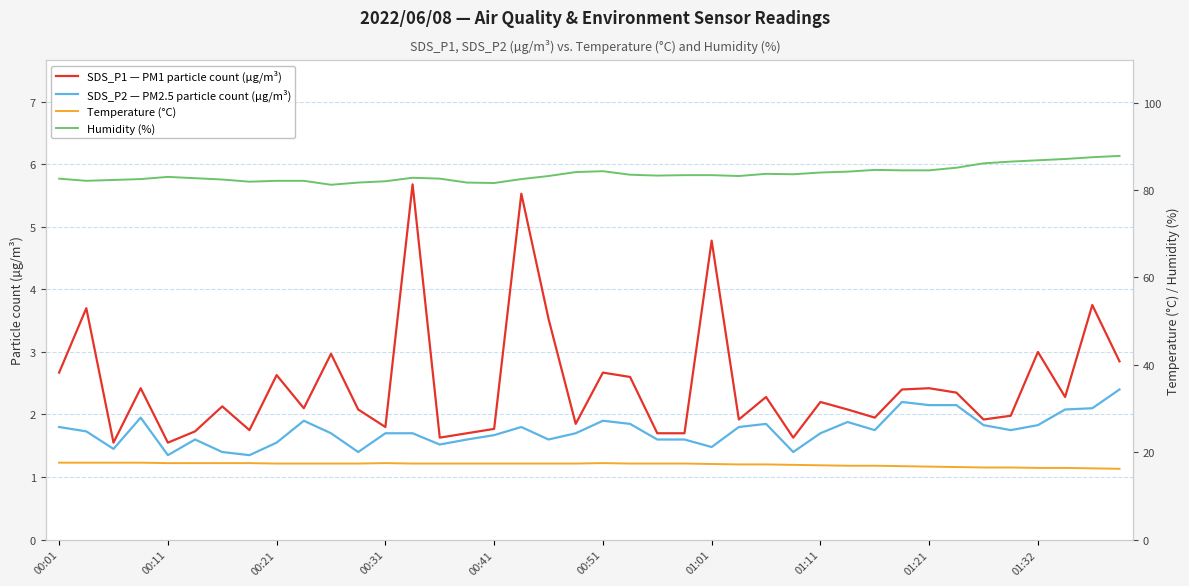

The SDS_P2 — PM2.5 particle count (µg/m³) series shows 1.8 at 01:32. True or false?

True